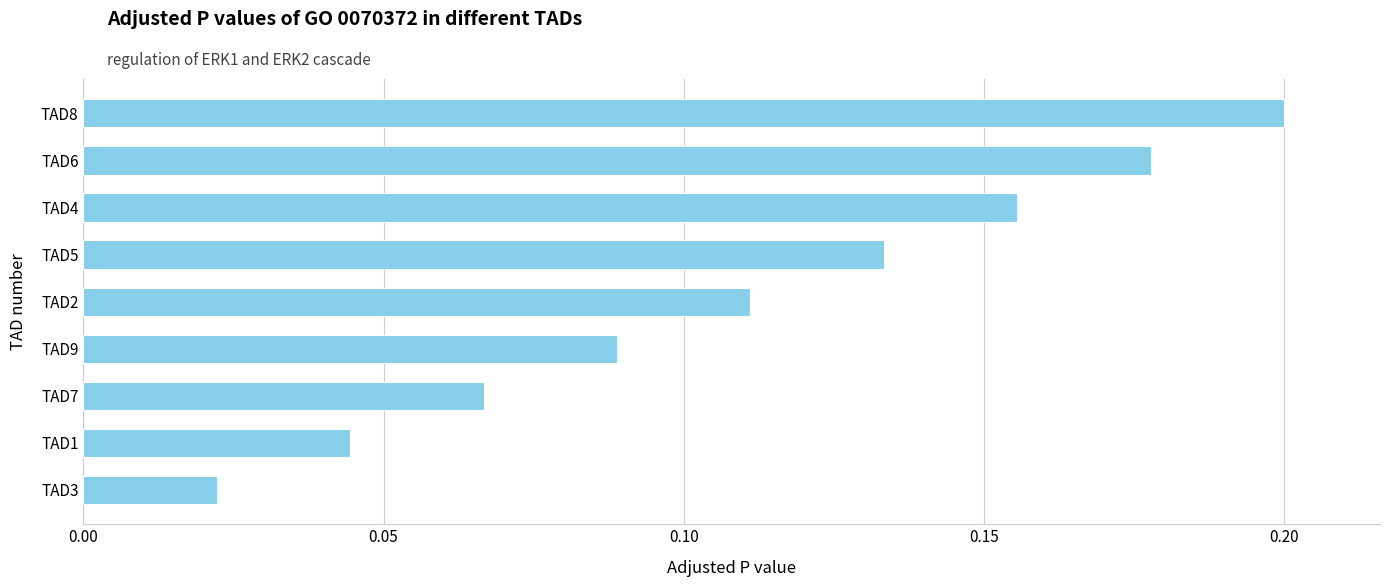

Rank the categories by value from highest to lowest.

TAD8, TAD6, TAD4, TAD5, TAD2, TAD9, TAD7, TAD1, TAD3